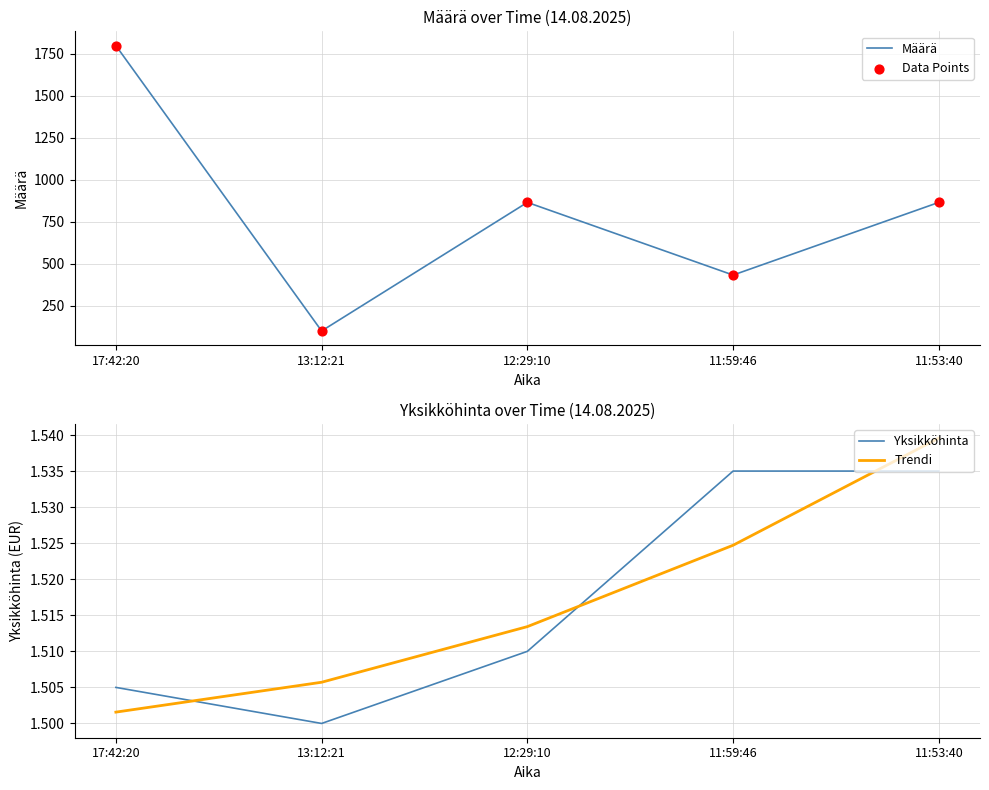

Which series reaches the minimum Y coordinate?

Yksikköhinta